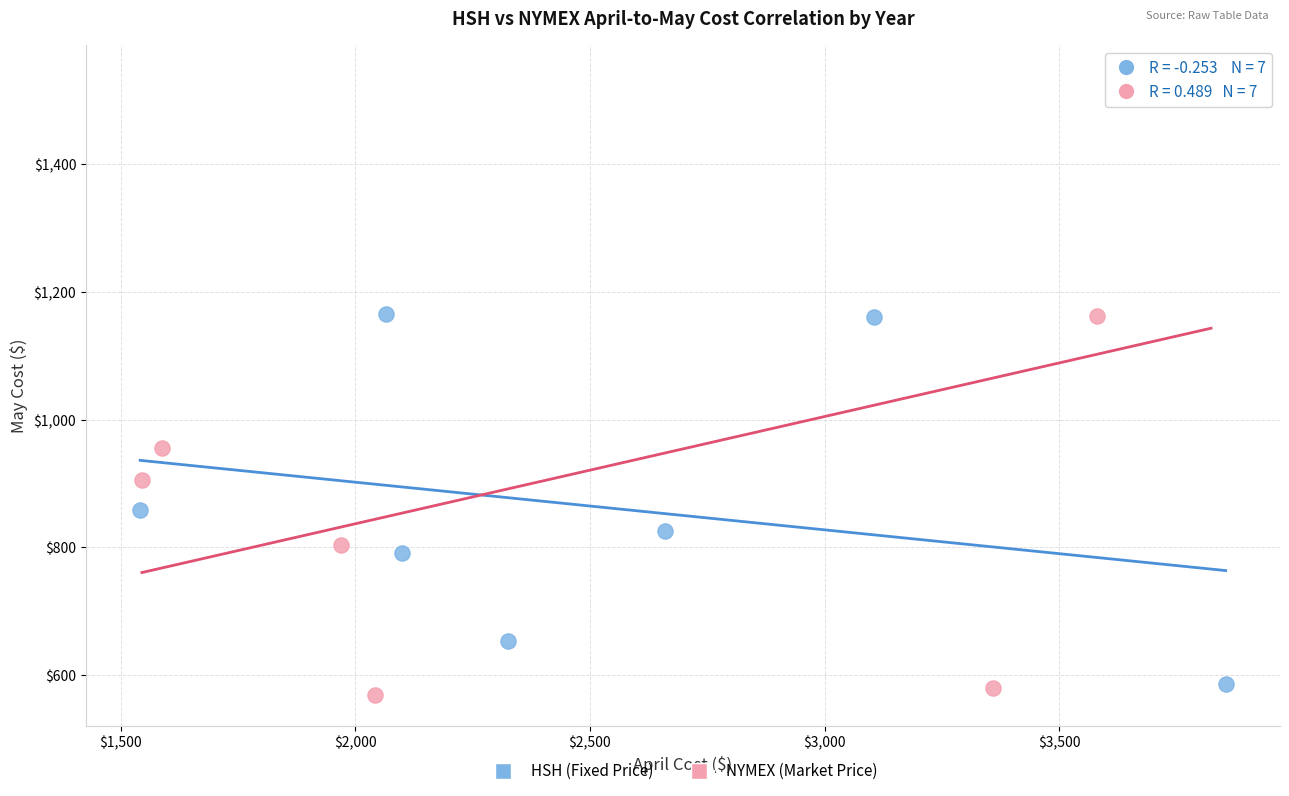

Which series reaches the maximum Y coordinate?

NYMEX (Market Price)